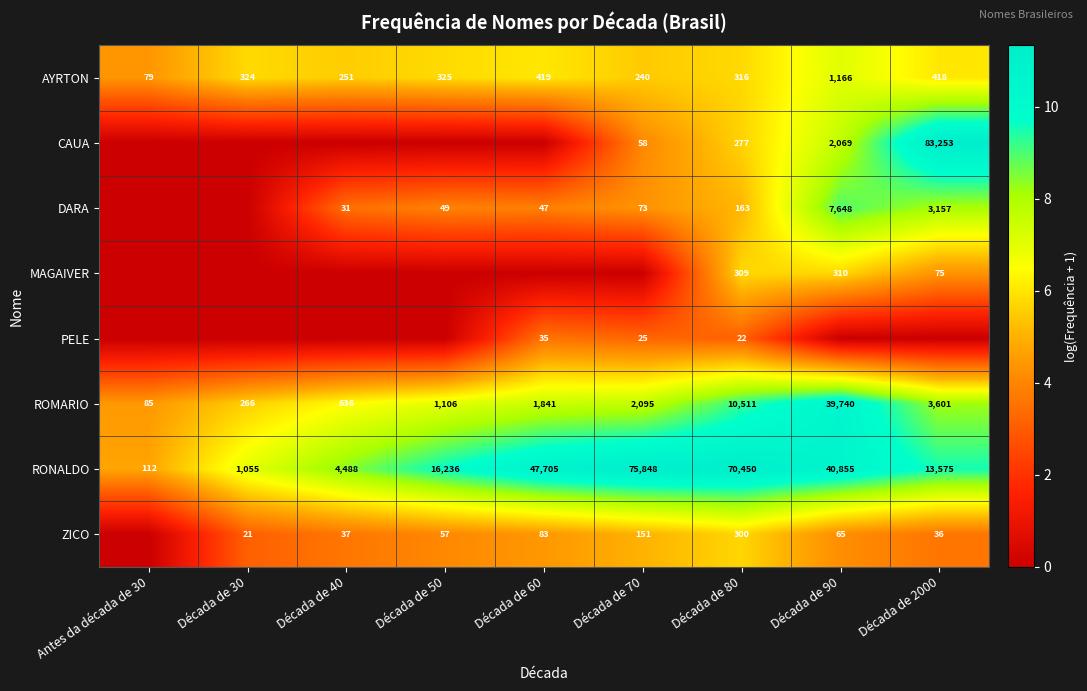

Is the value of CAUA at Década de 80 greater than the value of ROMARIO at Década de 50?

No